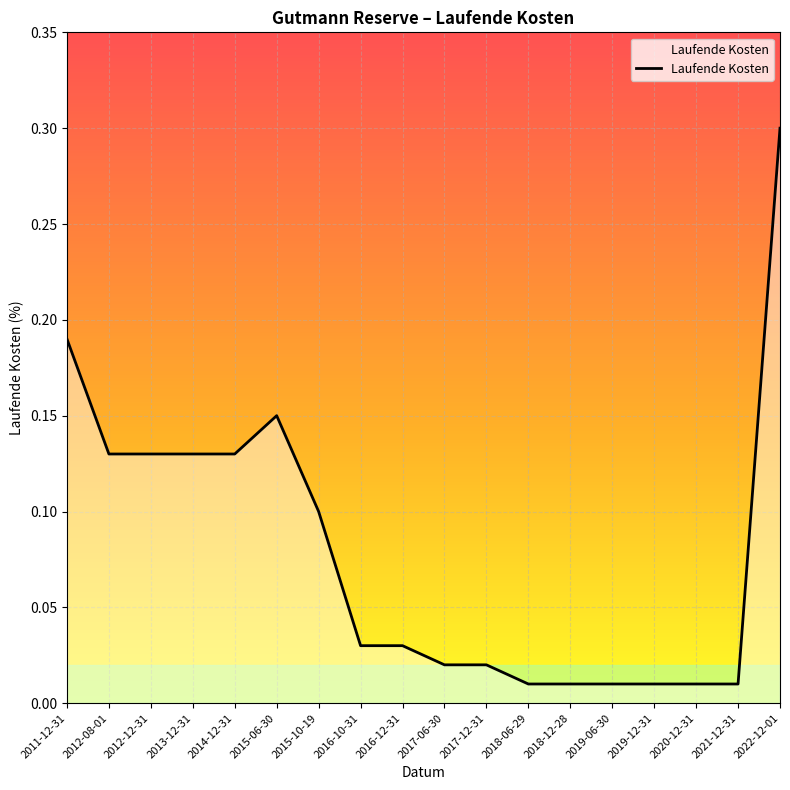

What is the greatest value displayed?

0.3